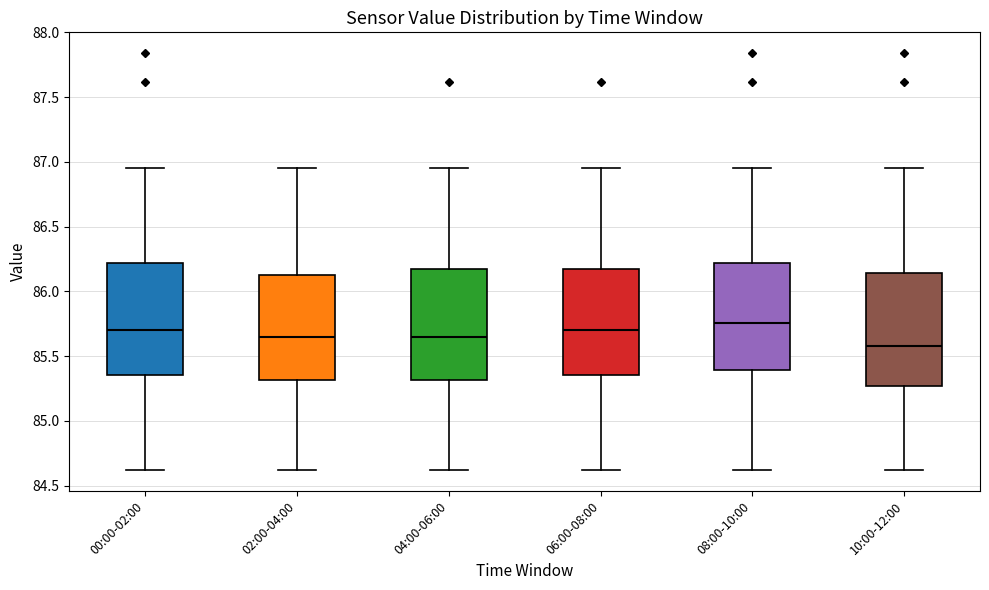

Reading left to right, read every box against the y-axis: the position of its median line, the range the box covers, and the ends of its whiskers. The values are not printed on the chart, so give them approximately, as read against the axis.

00:00-02:00: median 85.70, box 85.35 to 86.20, whiskers 84.60 to 86.95
02:00-04:00: median 85.65, box 85.30 to 86.15, whiskers 84.60 to 86.95
04:00-06:00: median 85.65, box 85.30 to 86.20, whiskers 84.60 to 86.95
06:00-08:00: median 85.70, box 85.35 to 86.20, whiskers 84.60 to 86.95
08:00-10:00: median 85.75, box 85.40 to 86.20, whiskers 84.60 to 86.95
10:00-12:00: median 85.60, box 85.25 to 86.15, whiskers 84.60 to 86.95